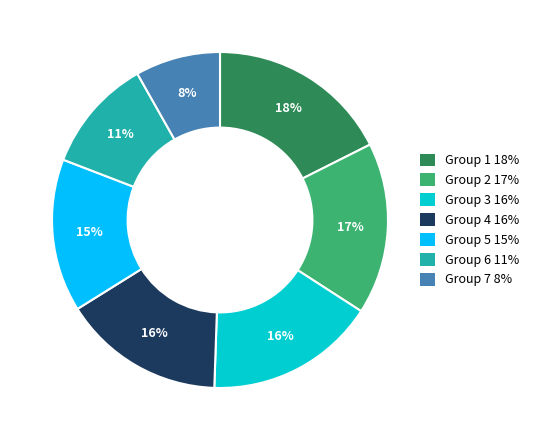

Does any single category account for the majority?

No